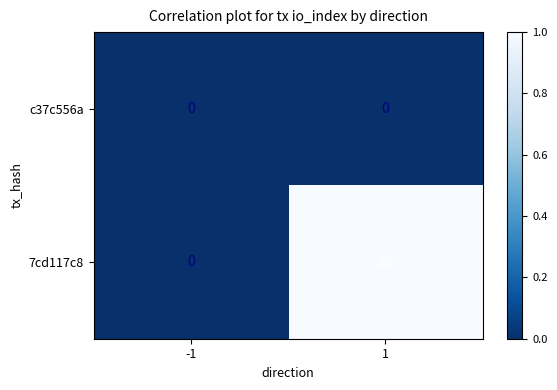

Reading left to right, what are all the values shown in this chart?

c37c556a: 0	0
7cd117c8: 0	26